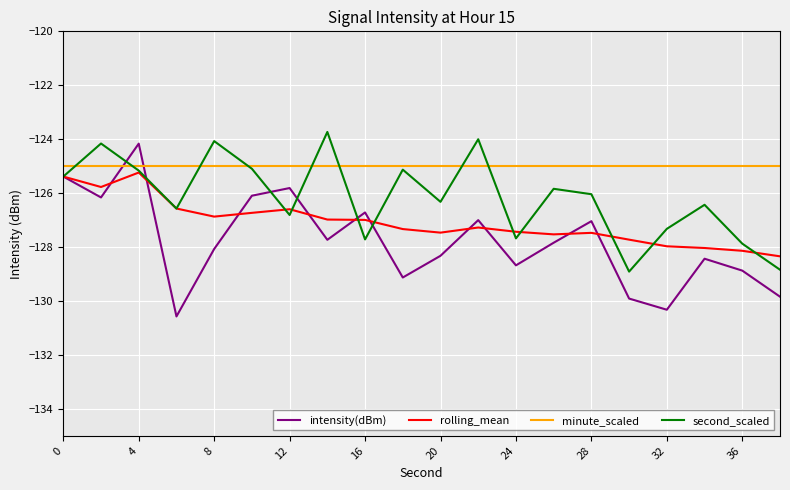

What is the minimum value shown in the chart?

-130.6